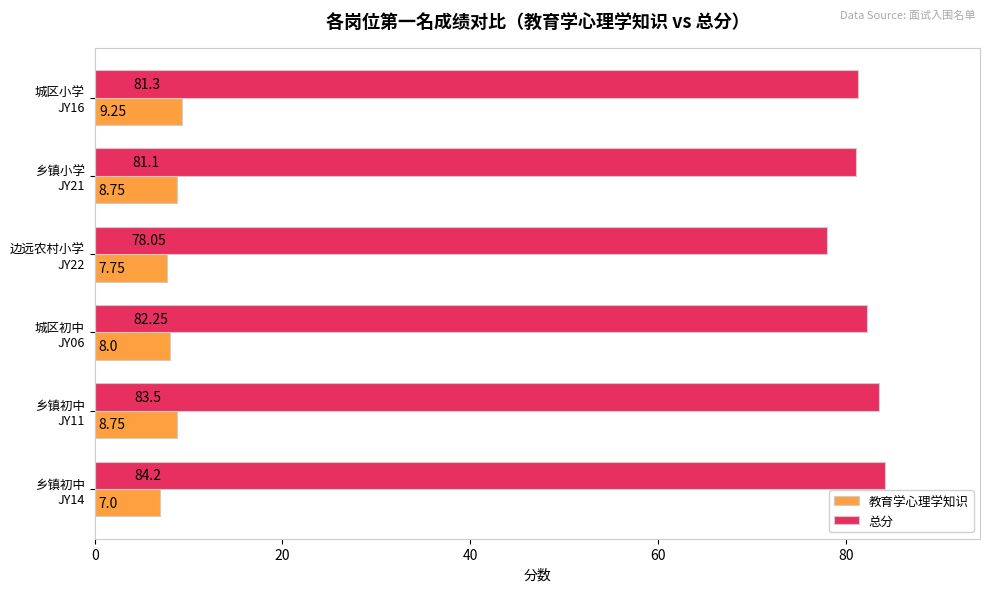

List the series in order of their overall mean, lowest first.

教育学心理学知识, 总分